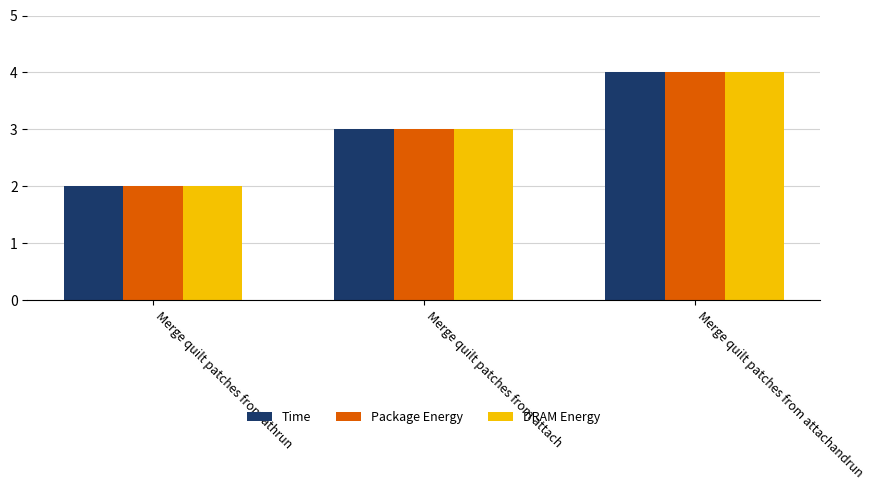

Read the Time value at Merge quilt patches from attachandrun.

4